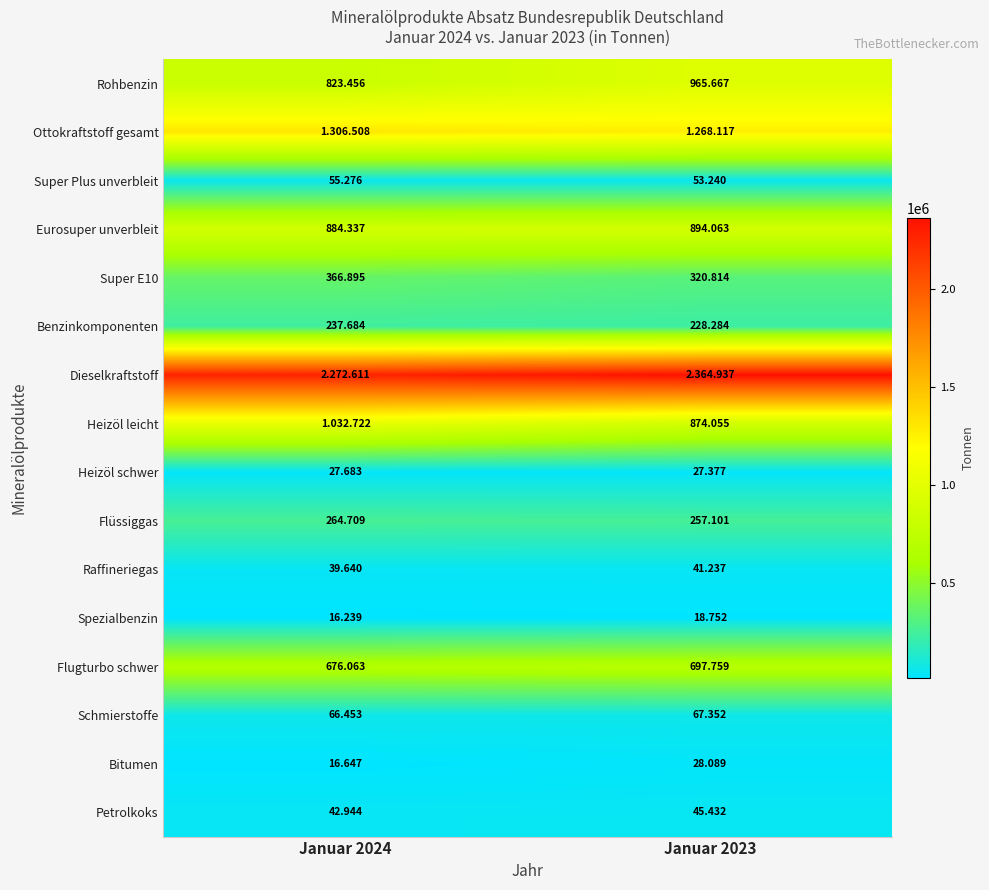

What is the sum of the Bitumen values at Januar 2023 and Januar 2024?

44736